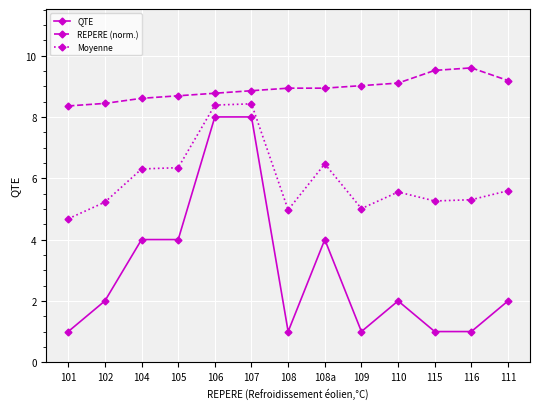

Which series has the largest total across all categories?

REPERE (norm.)